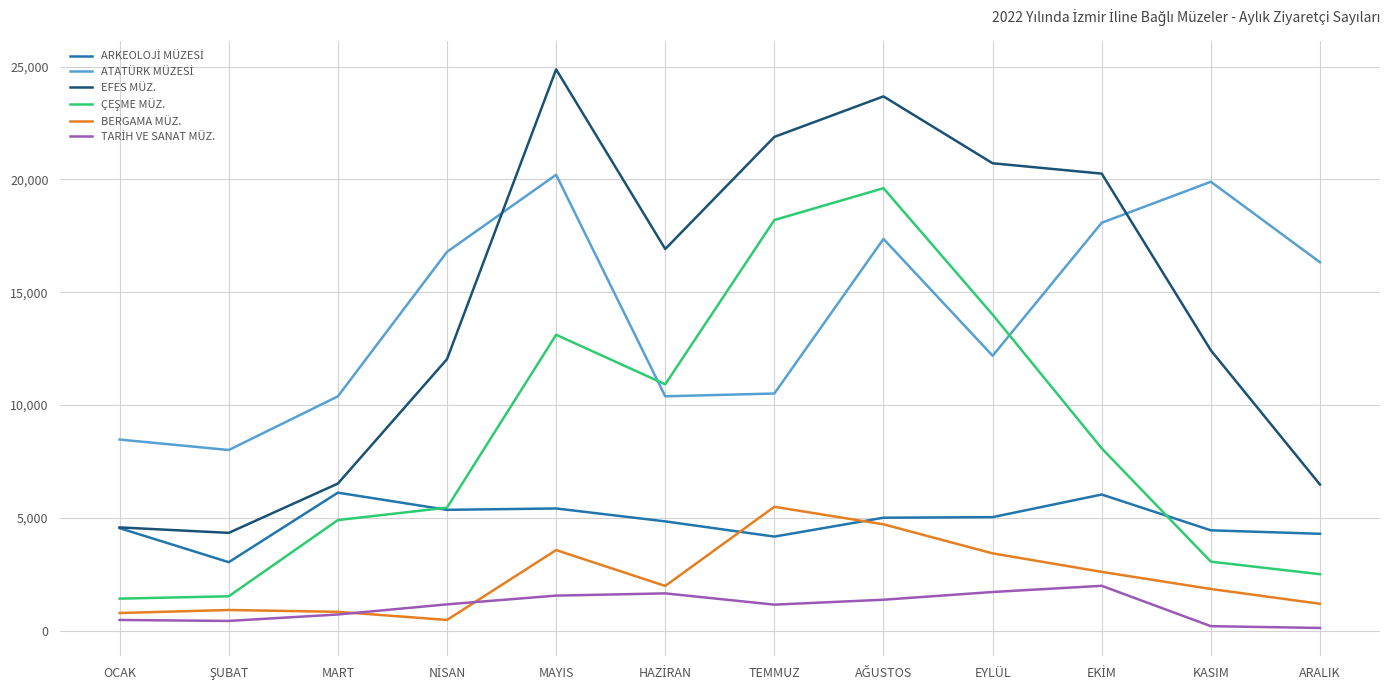

Which series has the largest total across all categories?

EFES MÜZ.